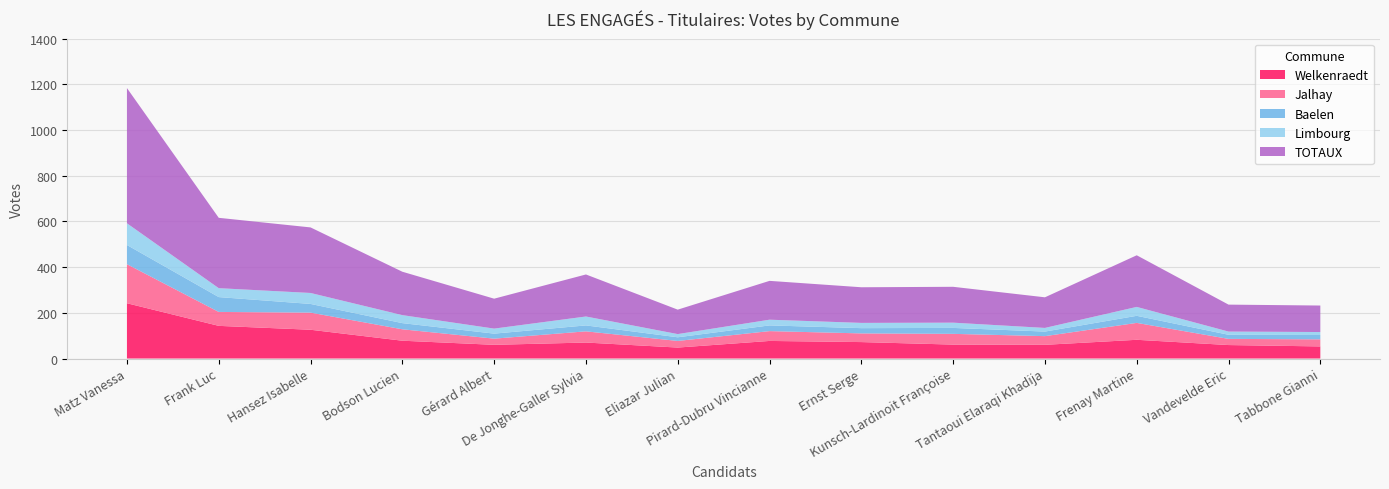

Reading right to left, list all the values displayed in this chart.

Welkenraedt: Tabbone Gianni=53	Vandevelde Eric=59	Frenay Martine=82	Tantaoui Elaraqi Khadija=60	Kunsch-Lardinoit Françoise=61	Ernst Serge=72	Pirard-Dubru Vincianne=77	Eliazar Julian=48	De Jonghe-Galler Sylvia=70	Gérard Albert=60	Bodson Lucien=78	Hansez Isabelle=126	Frank Luc=143	Matz Vanessa=242
Jalhay: Tabbone Gianni=31	Vandevelde Eric=27	Frenay Martine=74	Tantaoui Elaraqi Khadija=38	Kunsch-Lardinoit Françoise=47	Ernst Serge=38	Pirard-Dubru Vincianne=43	Eliazar Julian=29	De Jonghe-Galler Sylvia=49	Gérard Albert=27	Bodson Lucien=50	Hansez Isabelle=75	Frank Luc=61	Matz Vanessa=171
Baelen: Tabbone Gianni=19	Vandevelde Eric=18	Frenay Martine=31	Tantaoui Elaraqi Khadija=20	Kunsch-Lardinoit Françoise=26	Ernst Serge=23	Pirard-Dubru Vincianne=25	Eliazar Julian=16	De Jonghe-Galler Sylvia=26	Gérard Albert=22	Bodson Lucien=27	Hansez Isabelle=38	Frank Luc=65	Matz Vanessa=84
Limbourg: Tabbone Gianni=13	Vandevelde Eric=14	Frenay Martine=39	Tantaoui Elaraqi Khadija=16	Kunsch-Lardinoit Françoise=23	Ernst Serge=23	Pirard-Dubru Vincianne=25	Eliazar Julian=14	De Jonghe-Galler Sylvia=39	Gérard Albert=22	Bodson Lucien=35	Hansez Isabelle=48	Frank Luc=39	Matz Vanessa=95
TOTAUX: Tabbone Gianni=116	Vandevelde Eric=118	Frenay Martine=226	Tantaoui Elaraqi Khadija=134	Kunsch-Lardinoit Françoise=157	Ernst Serge=156	Pirard-Dubru Vincianne=170	Eliazar Julian=107	De Jonghe-Galler Sylvia=184	Gérard Albert=131	Bodson Lucien=190	Hansez Isabelle=287	Frank Luc=308	Matz Vanessa=592